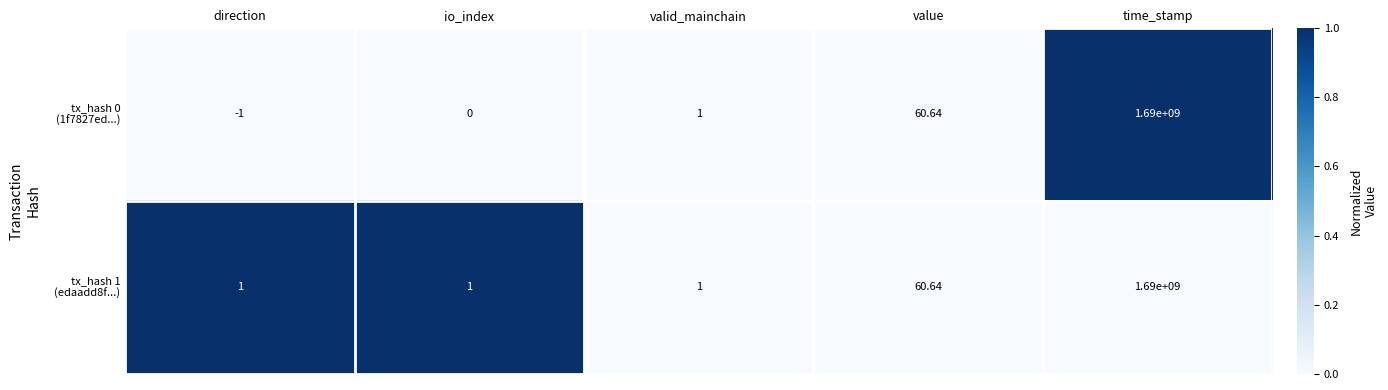

At which category is the sum across all series the highest?

time_stamp